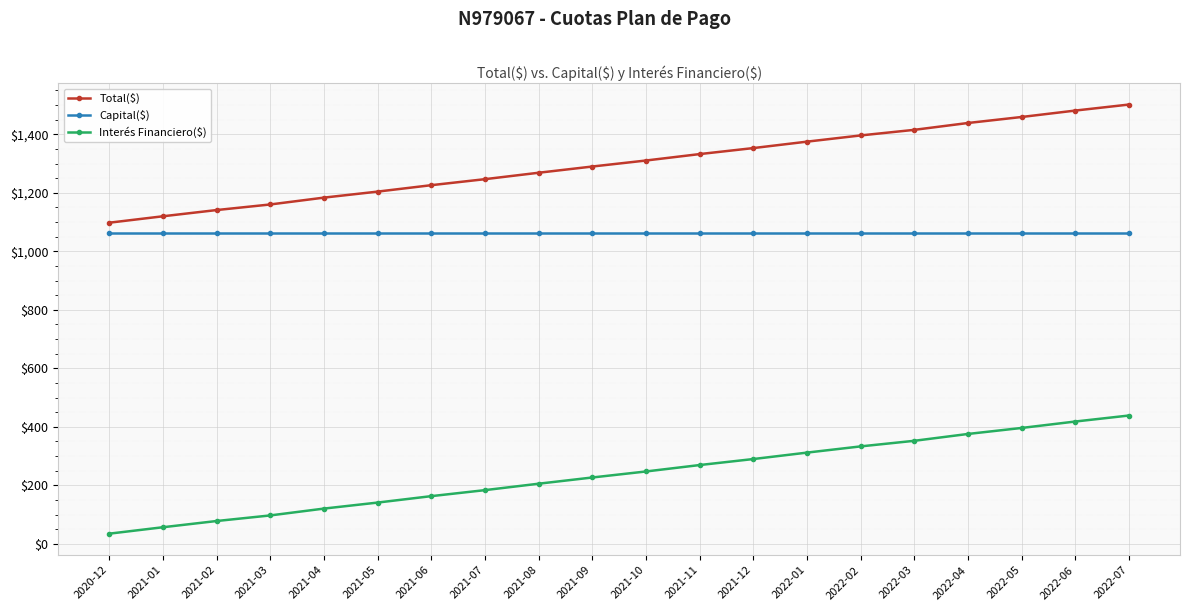

List the labels in order of Interés Financiero($) value, largest first.

2022-07, 2022-06, 2022-05, 2022-04, 2022-03, 2022-02, 2022-01, 2021-12, 2021-11, 2021-10, 2021-09, 2021-08, 2021-07, 2021-06, 2021-05, 2021-04, 2021-03, 2021-02, 2021-01, 2020-12